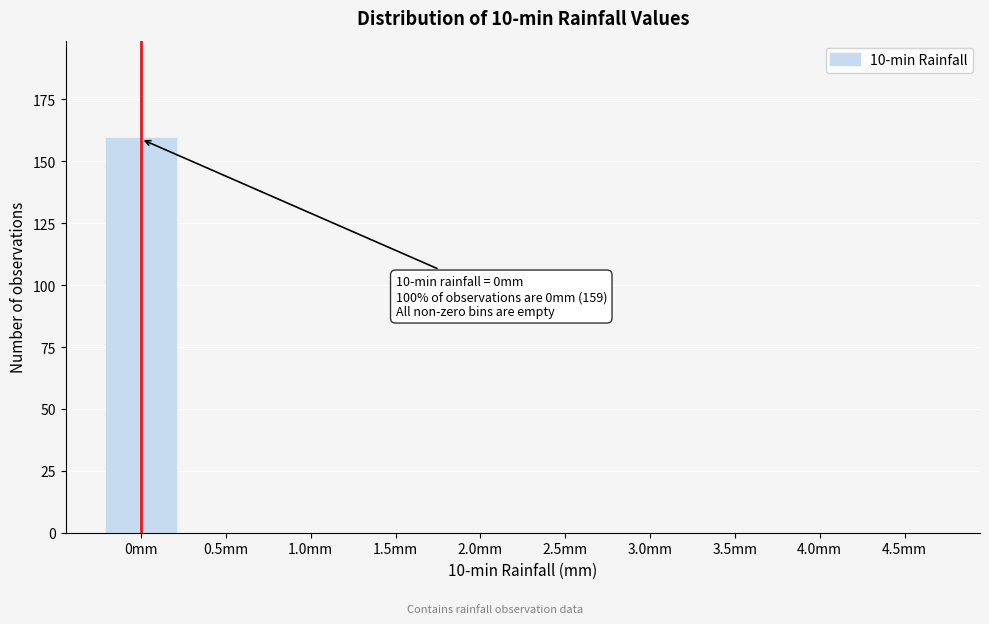

Reading left to right, transcribe all the data shown in this chart.

0mm=159	0.5mm=0	1.0mm=0	1.5mm=0	2.0mm=0	2.5mm=0	3.0mm=0	3.5mm=0	4.0mm=0	4.5mm=0